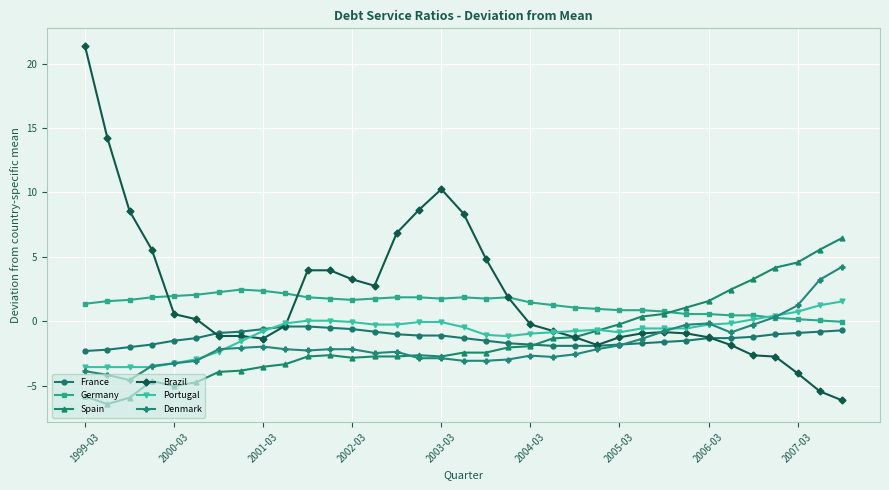

What is the highest value of the Spain series?

6.5